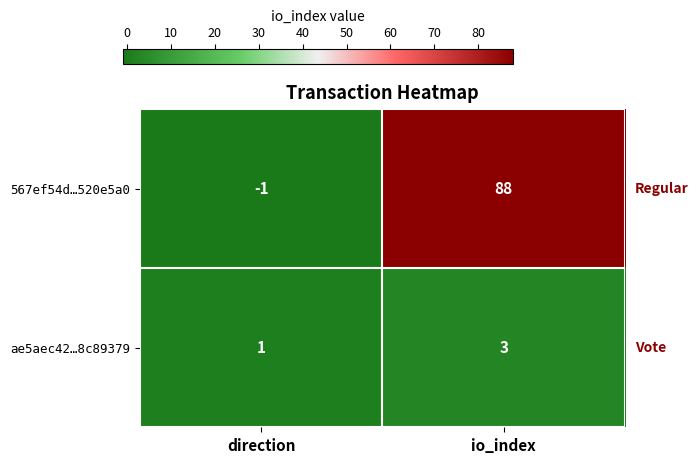

True or false: ae5aec42…8c89379 has a value of 5 at io_index.

False